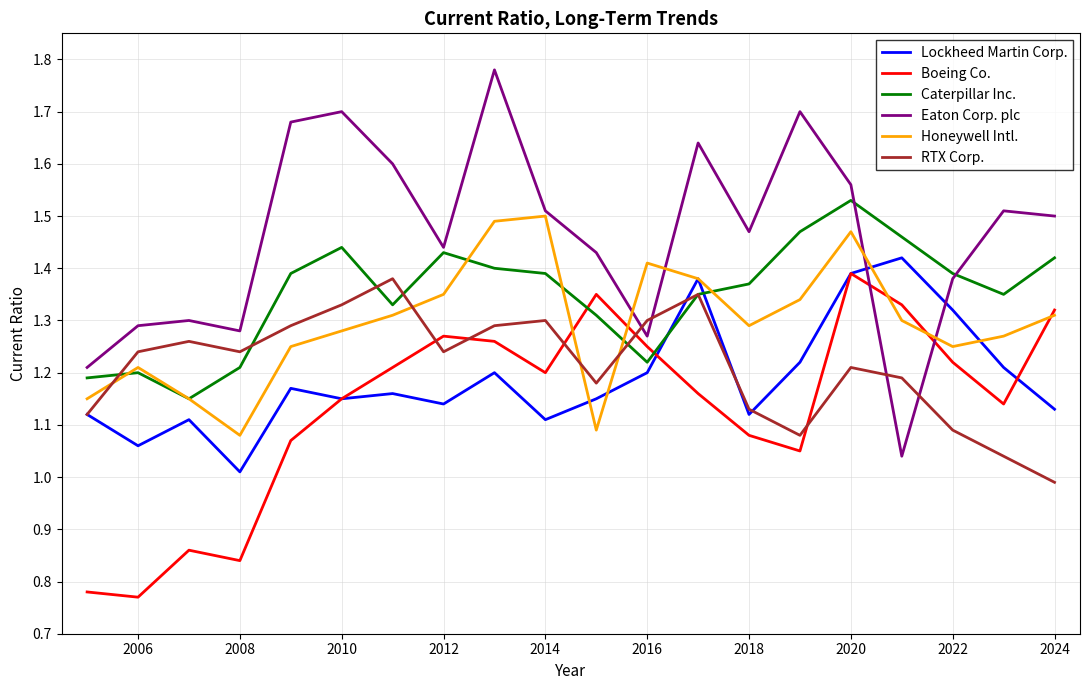

Which series has the widest spread of values?

Eaton Corp. plc